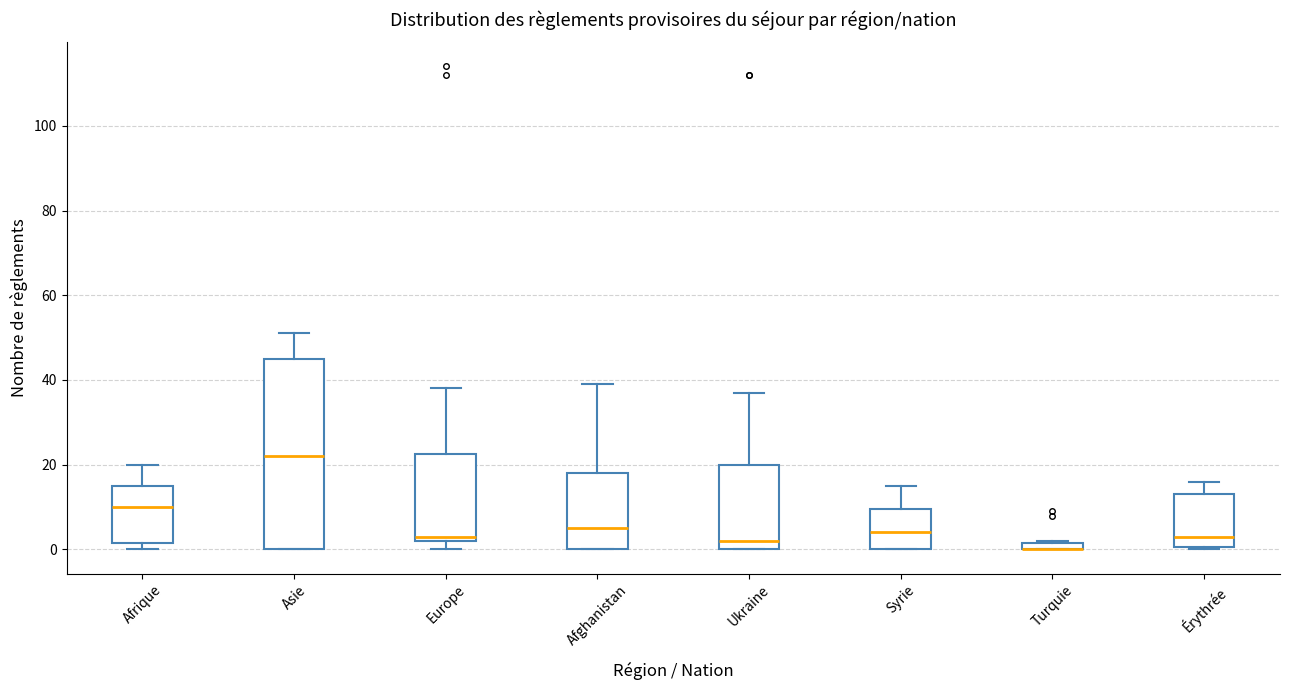

Where is the lower edge of the box for Asie on the y-axis? The values are not printed on the chart, so give them approximately, as read against the axis.

0